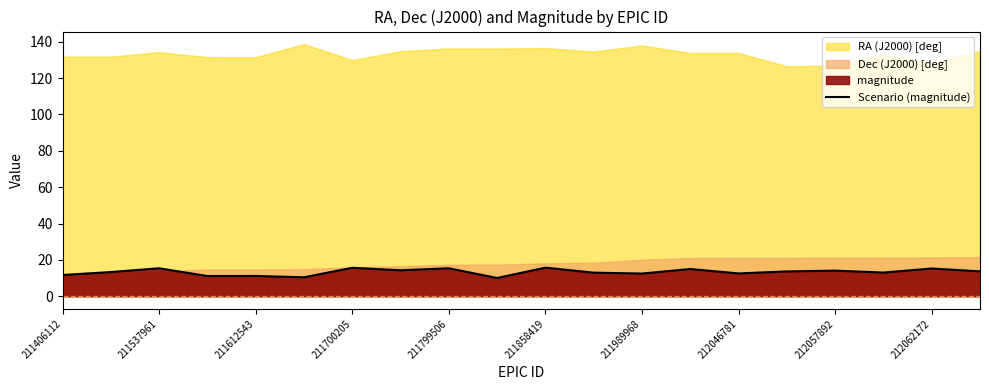

What is the minimum value shown in the chart?

10.0